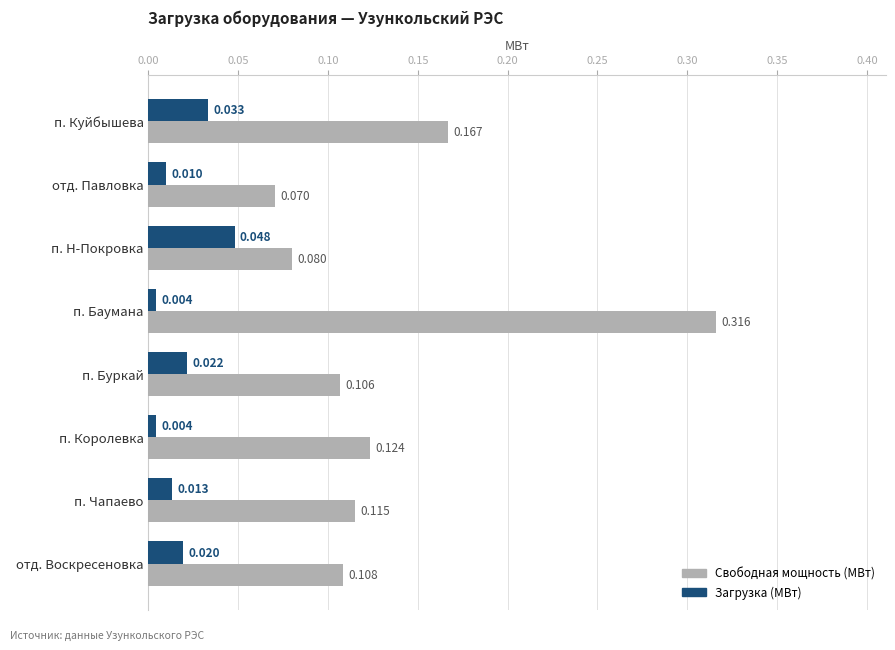

Which series has the widest spread of values?

Свободная мощность (МВт)